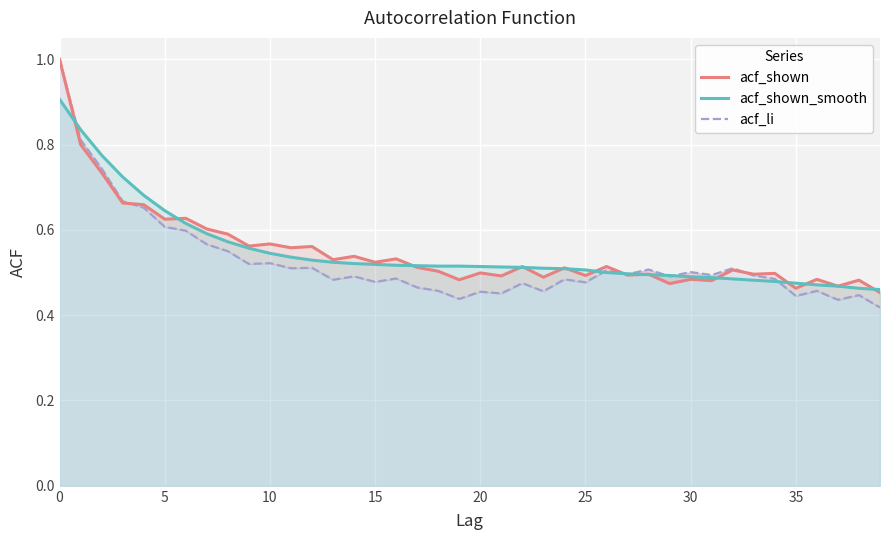

The value of acf_shown_smooth at 20 is 0.9. True or false?

False